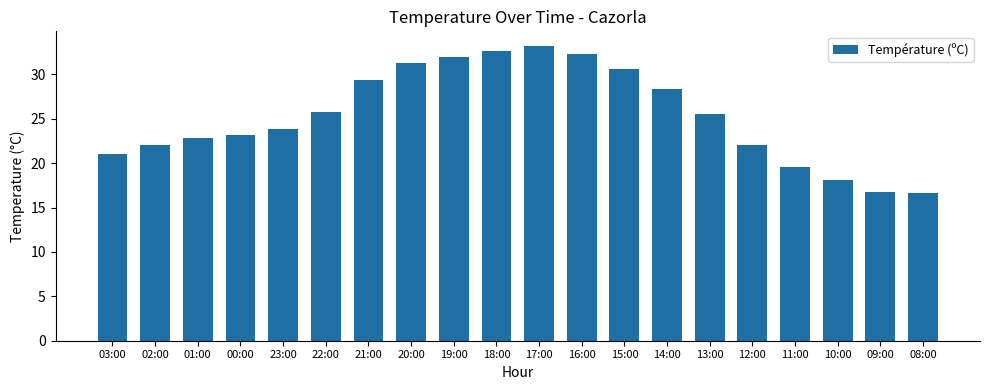

How many series are shown in this chart?

1